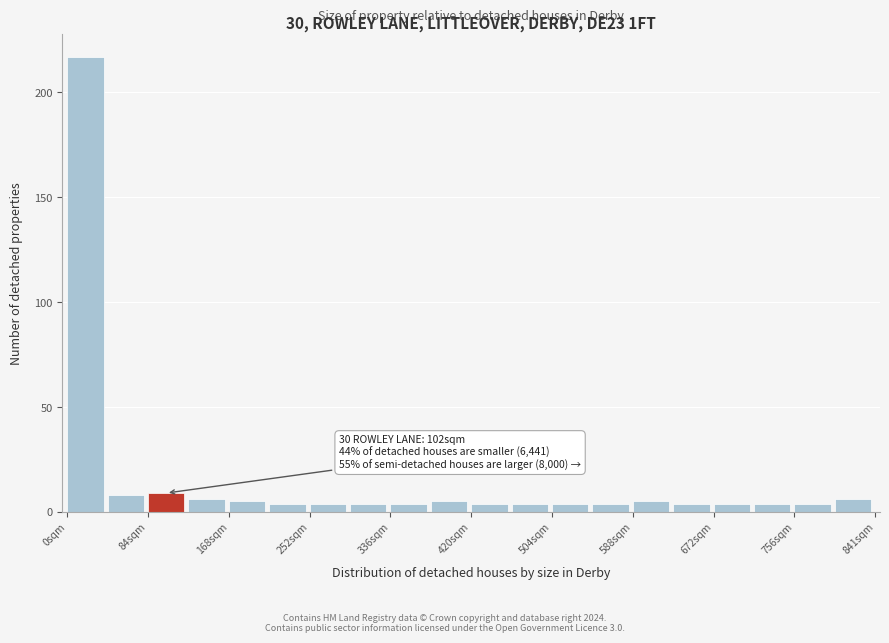

Which range on the x-axis has the tallest bar?

0 to 40